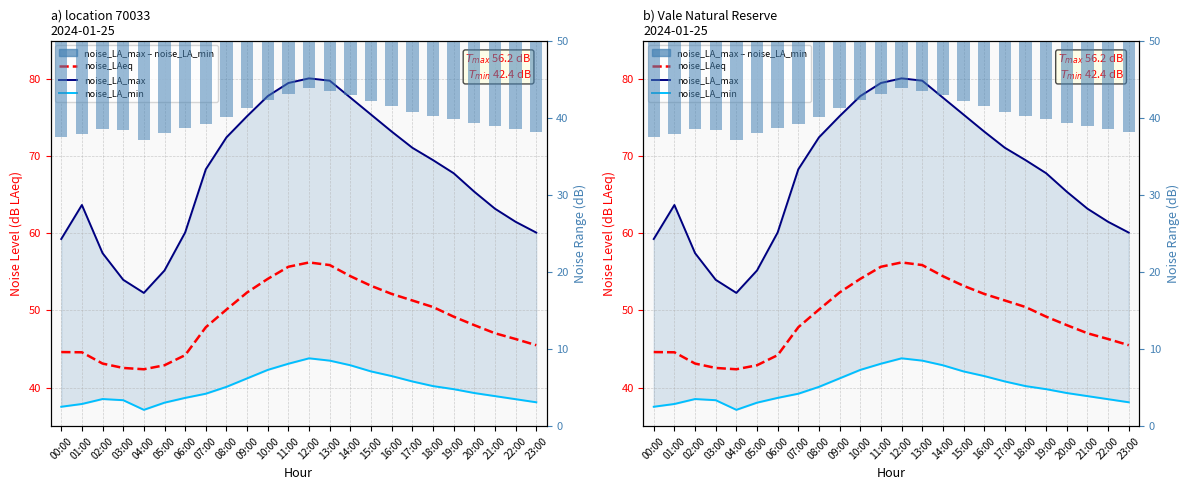

What is the average value of the noise_LA_max series?

67.5